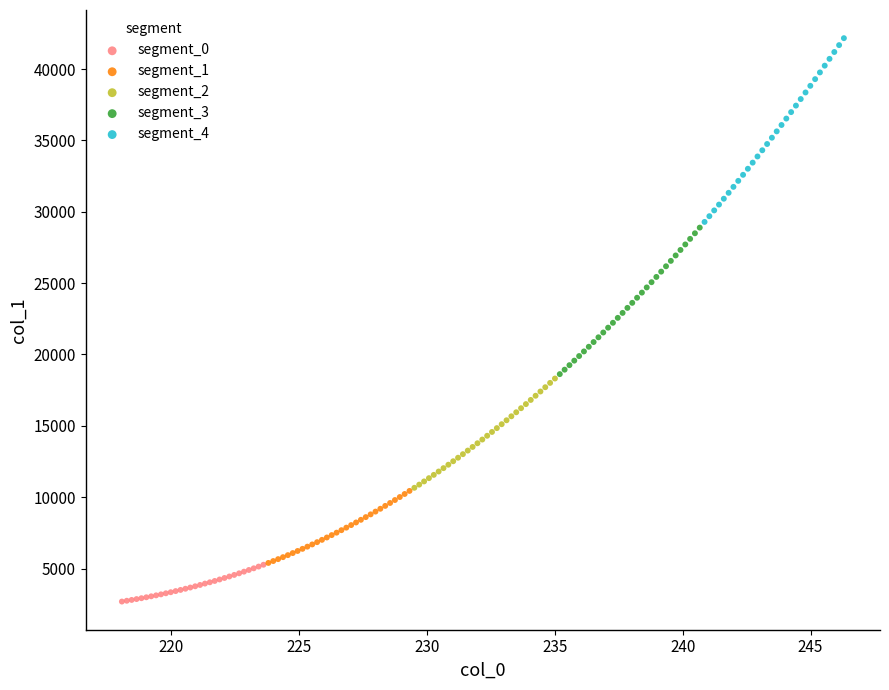

Which series contains the highest Y value?

segment_4